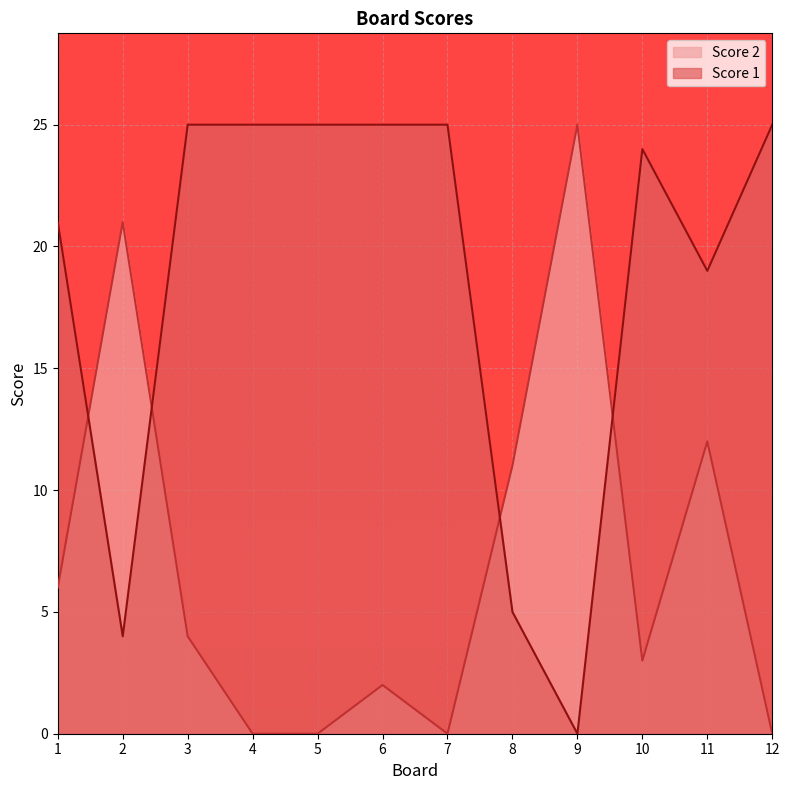

True or false: Score 1 has more than 2 points higher than both neighbors.

False